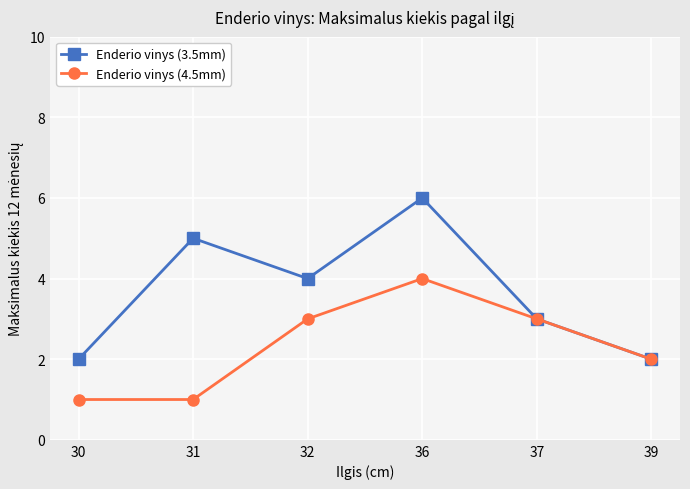

Which series has the largest range (max minus min)?

Enderio vinys (3.5mm)